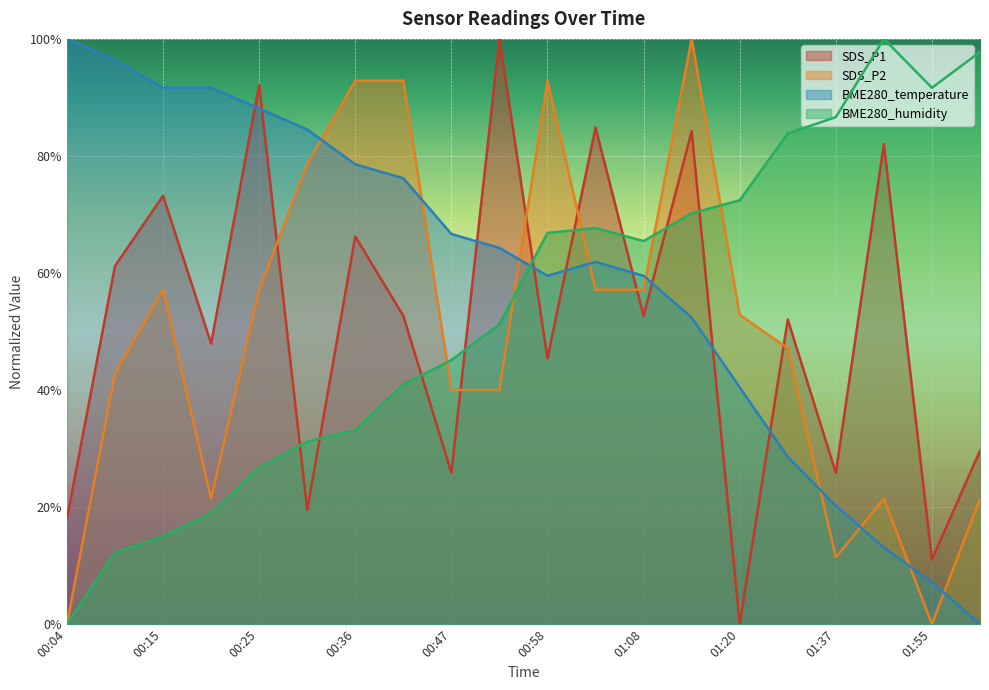

What is the label of the 3rd point from the right?

01:49